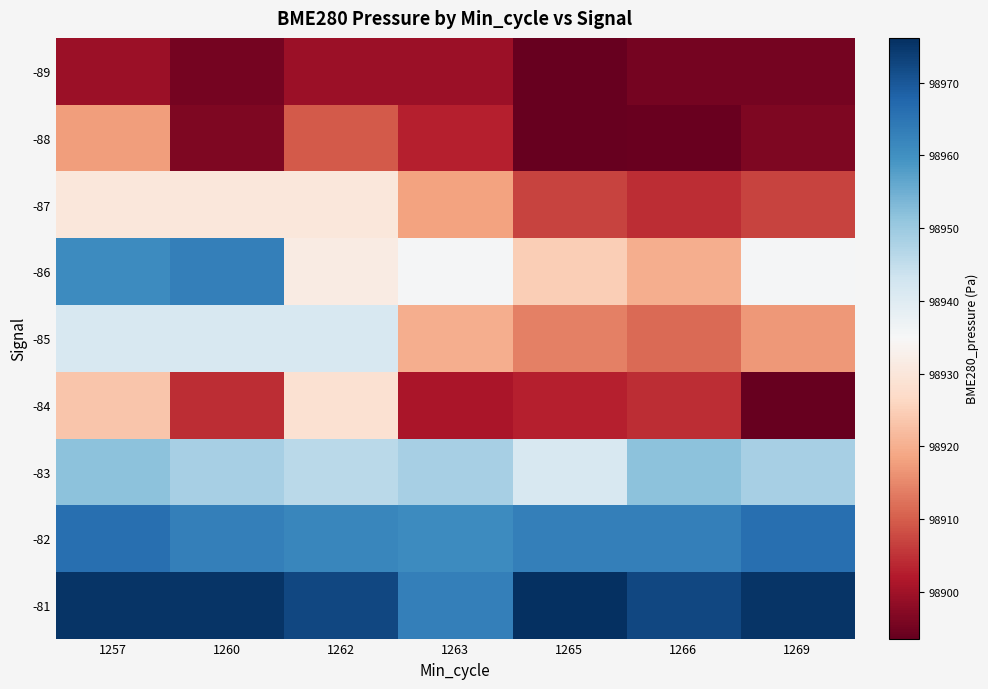

What is the difference between the highest and lowest values at 1257?

75.7